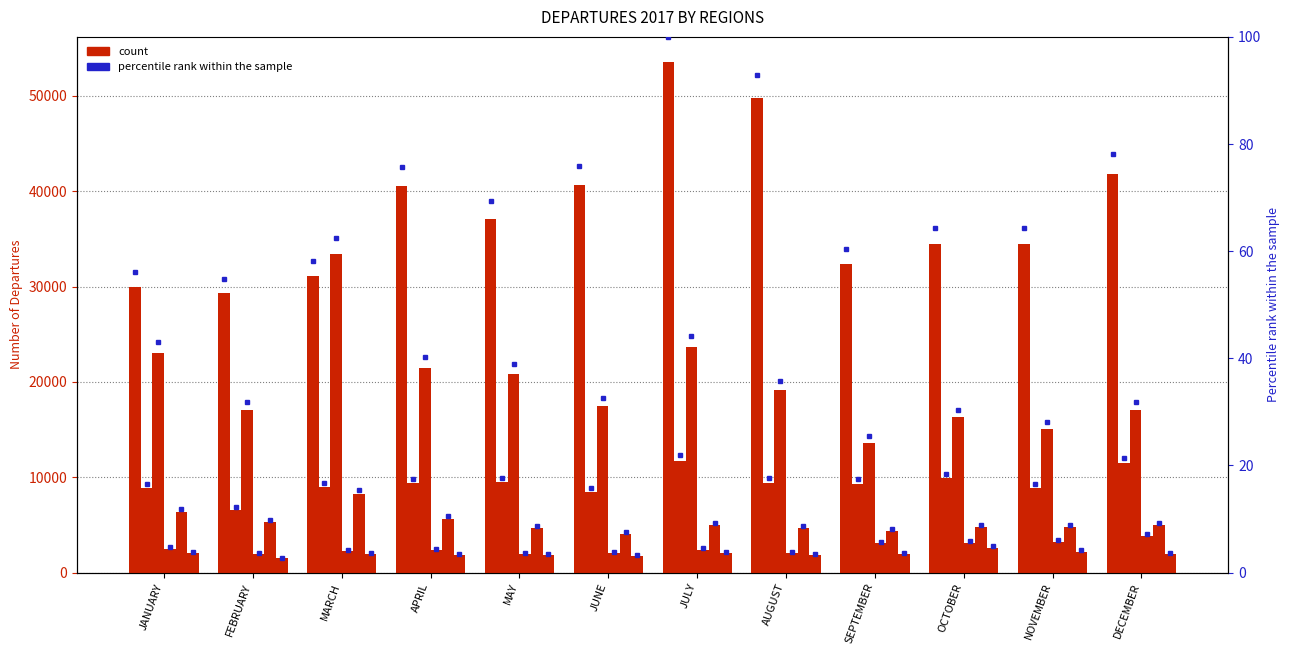

Reading right to left, what are all the values shown in this chart?

NATIONALS: 41806	34459	34463	32370	49752	53515	40624	37084	40522	31103	29353	29979
CARICOM: 11453	8870	9872	9318	9424	11696	8442	9446	9385	8964	6573	8861
NORTH AMERICA: 17030	15073	16272	13635	19173	23675	17424	20862	21492	33374	17078	23021
SOUTH AMERICA: 3851	3214	3111	3100	2096	2412	2072	1993	2335	2270	1975	2510
EUROPE: 4987	4772	4746	4353	4684	4967	4095	4684	5642	8289	5268	6368
REST OF THE WORLD: 1976	2205	2626	1947	1884	2068	1768	1870	1846	1919	1480	2011